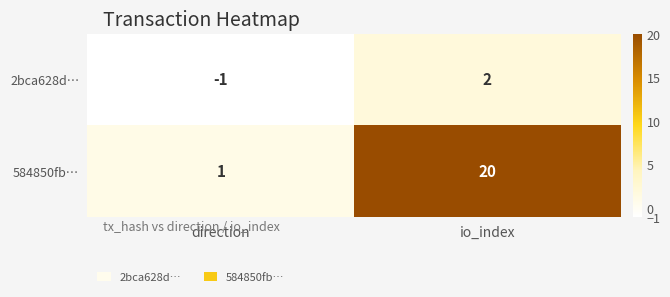

How many values in 2bca628d… are below zero?

1